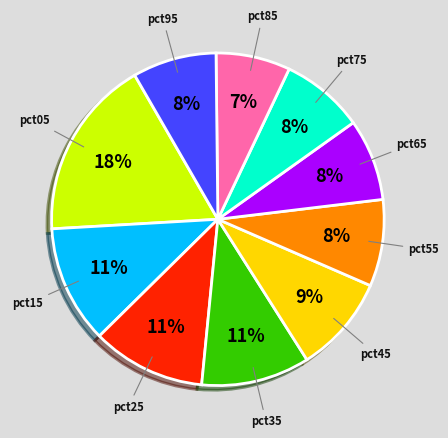

To the nearest percent, what portion does pct85 represent?

7%